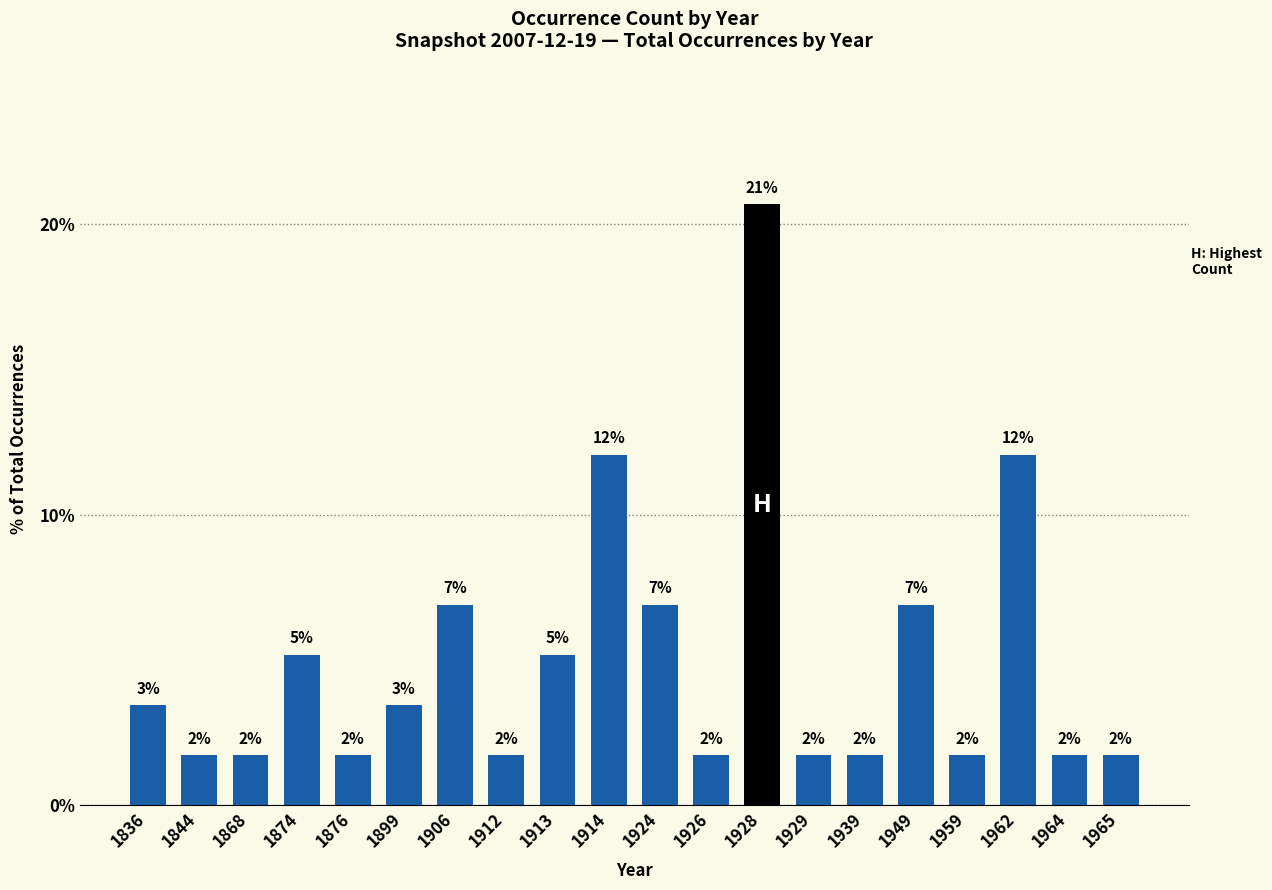

What is the minimum value shown in the chart?

1.7